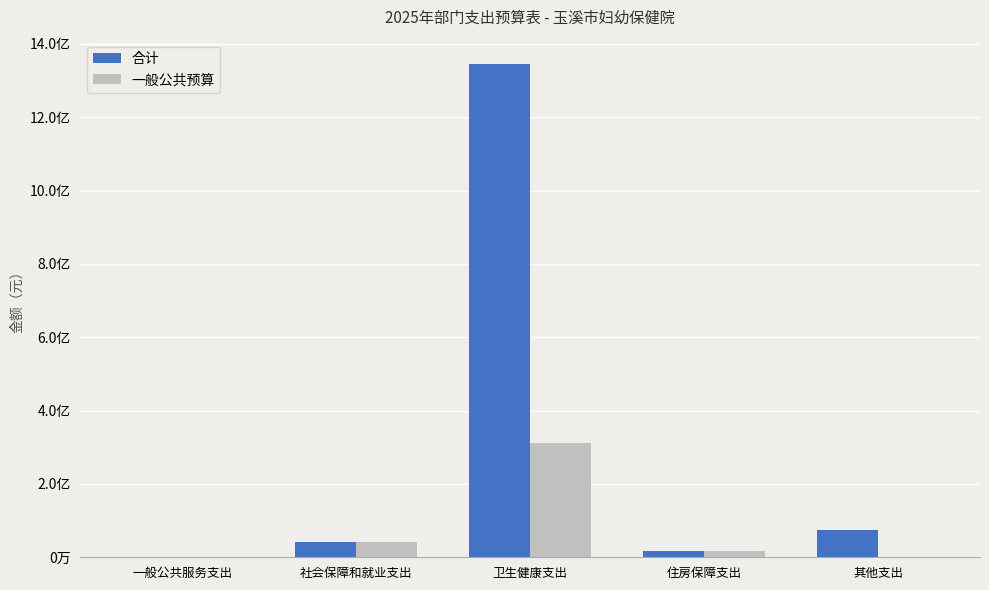

True or false: 一般公共预算 has a value of 0.0 at 其他支出.

True